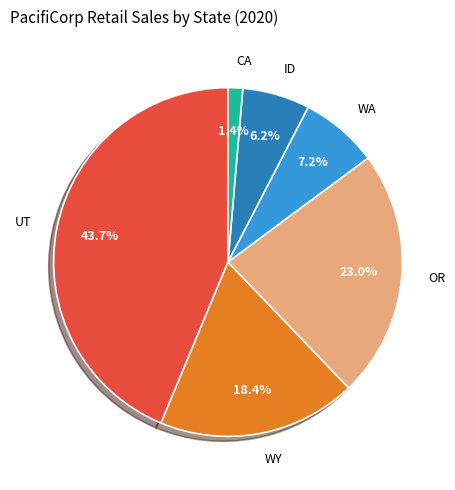

Is there any slice that represents more than half of the pie?

No